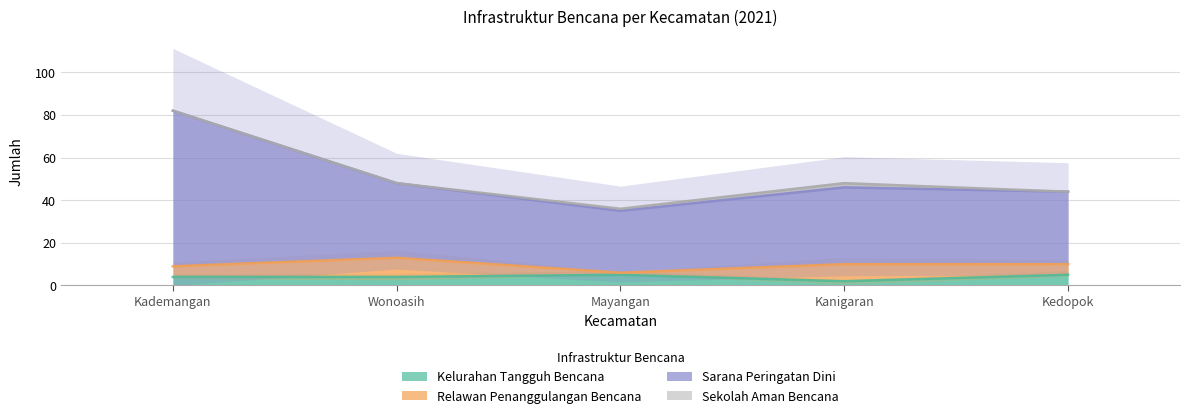

What is the value of the Sarana Peringatan Dini point at the 1st from the left?

82